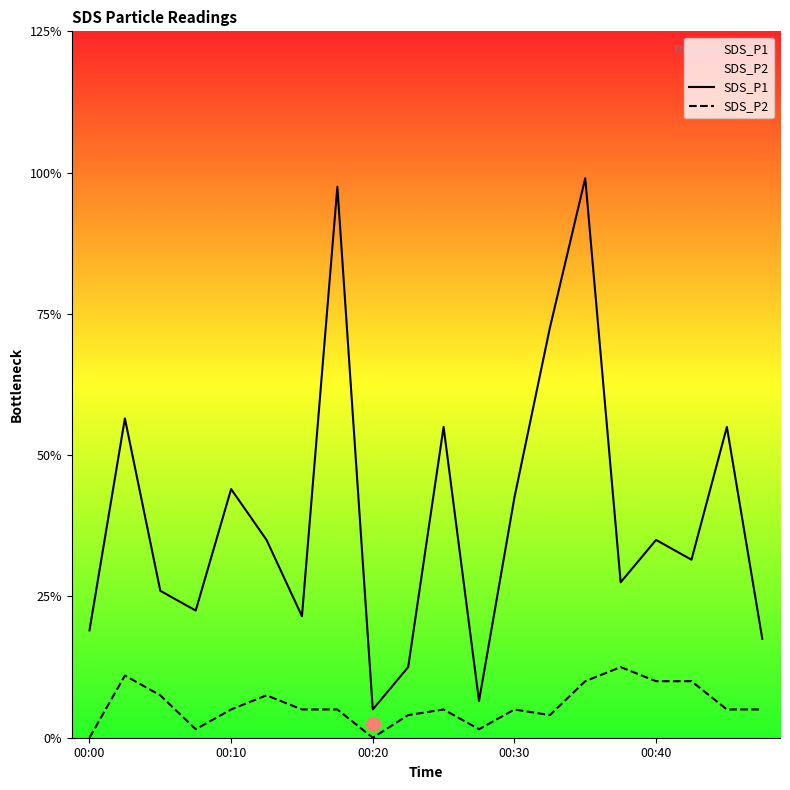

What are all the series names shown in the legend?

SDS_P1, SDS_P2